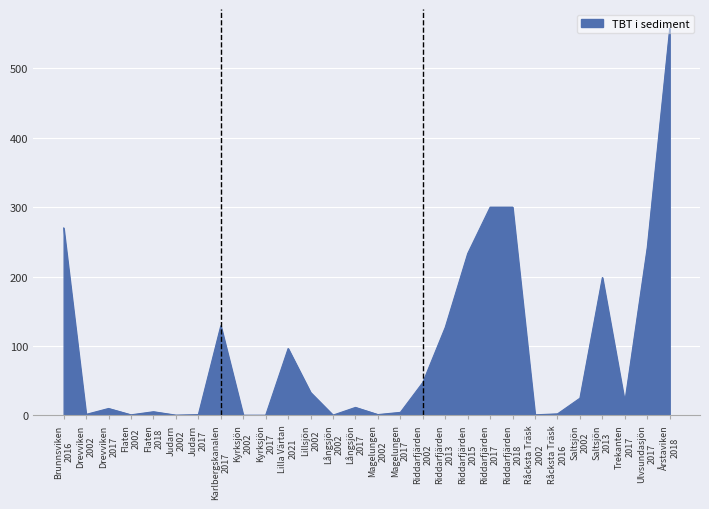

Where is the data nearest to the value 278?

Brunnsviken
2016